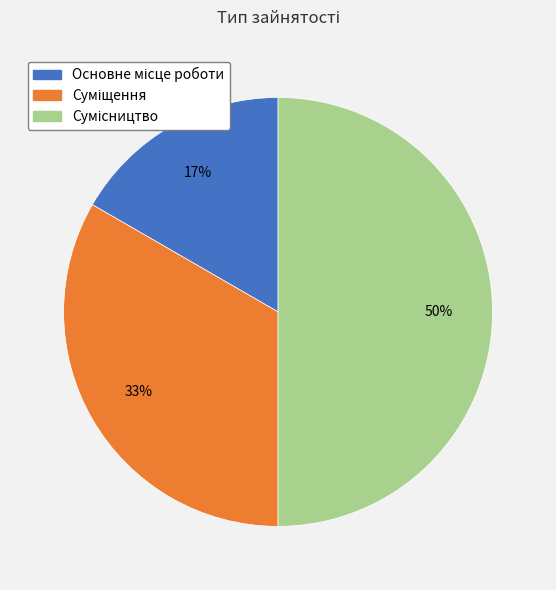

To the nearest percent, what is the average slice percentage?

33%